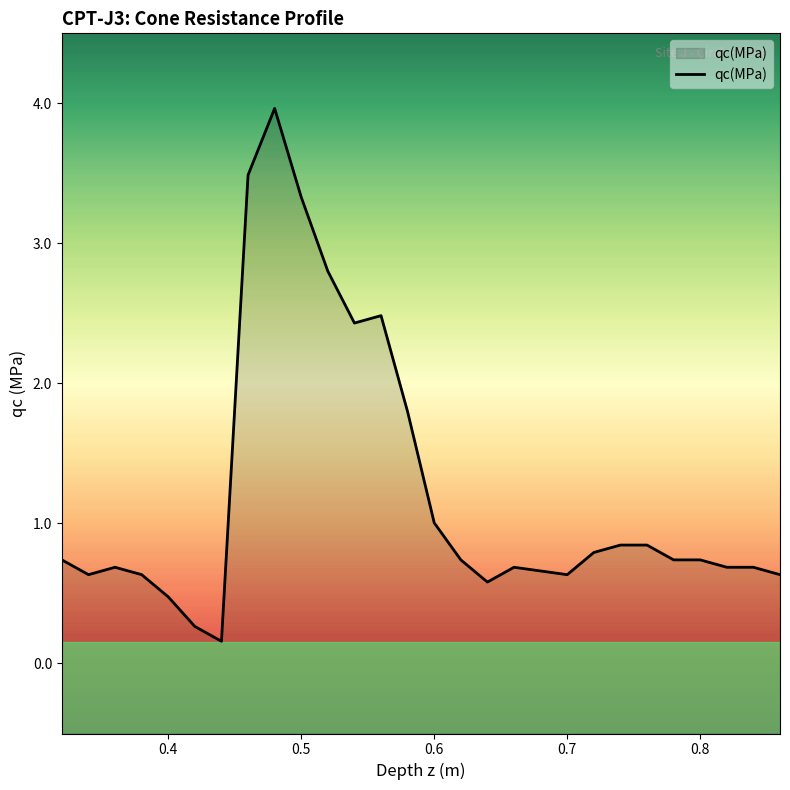

The chart shows a value of 0.7 at 0.8. True or false?

True